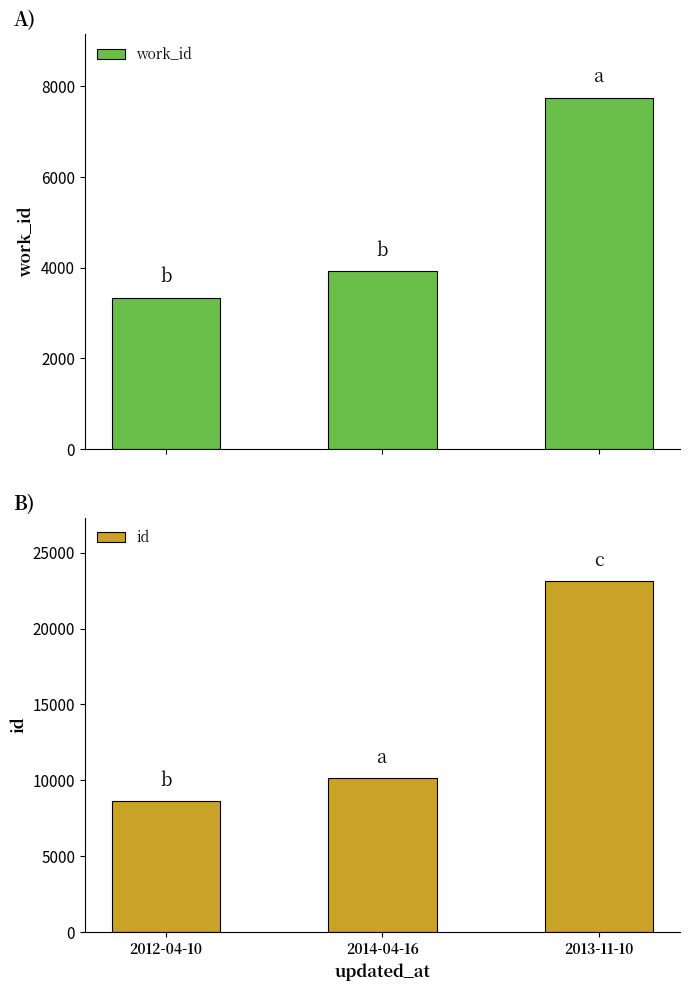

At 2013-11-10, list the series in order from largest to smallest.

id, work_id